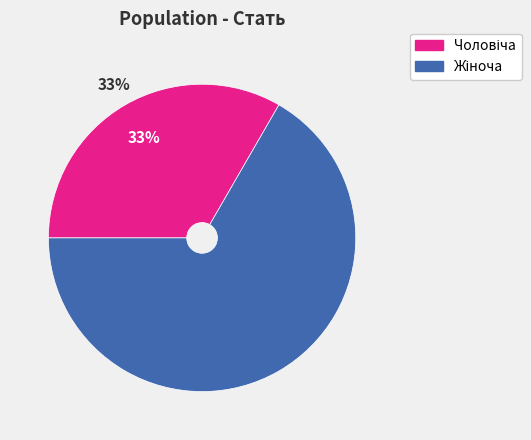

Does any single category account for the majority?

Yes